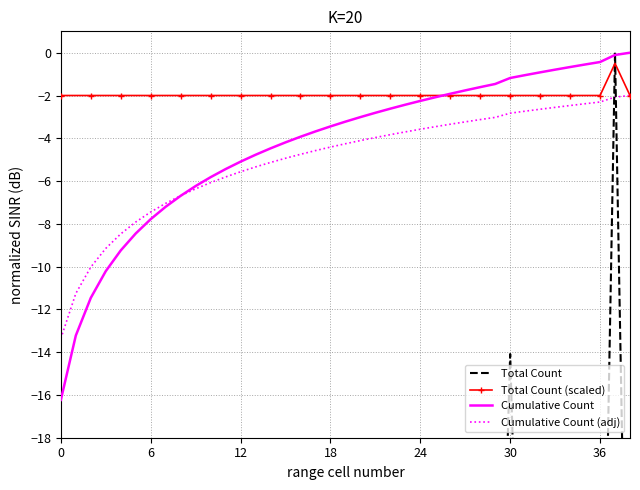

What is the label of the 17th point from the right?

22